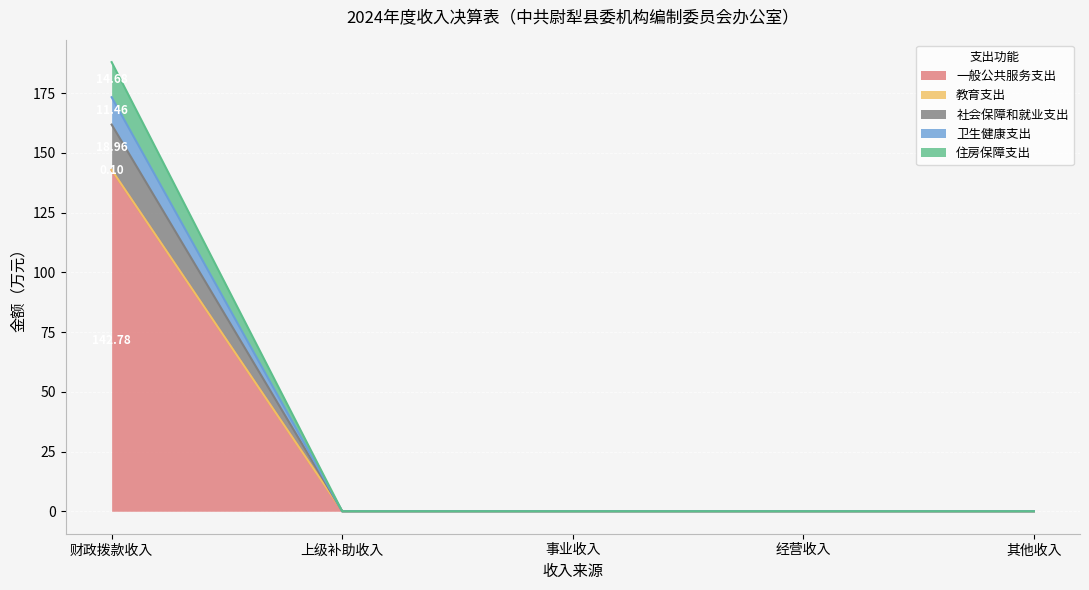

How many distinct data groups are displayed?

5